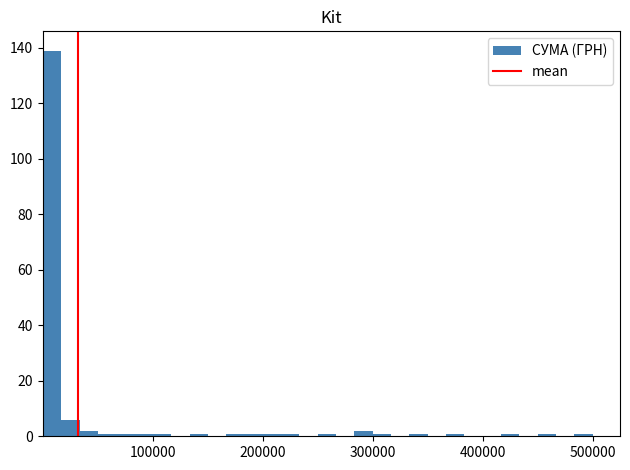

Around what value on the x-axis is the tallest bar? Give the approximate position of its centre, as read against the axis.

10000